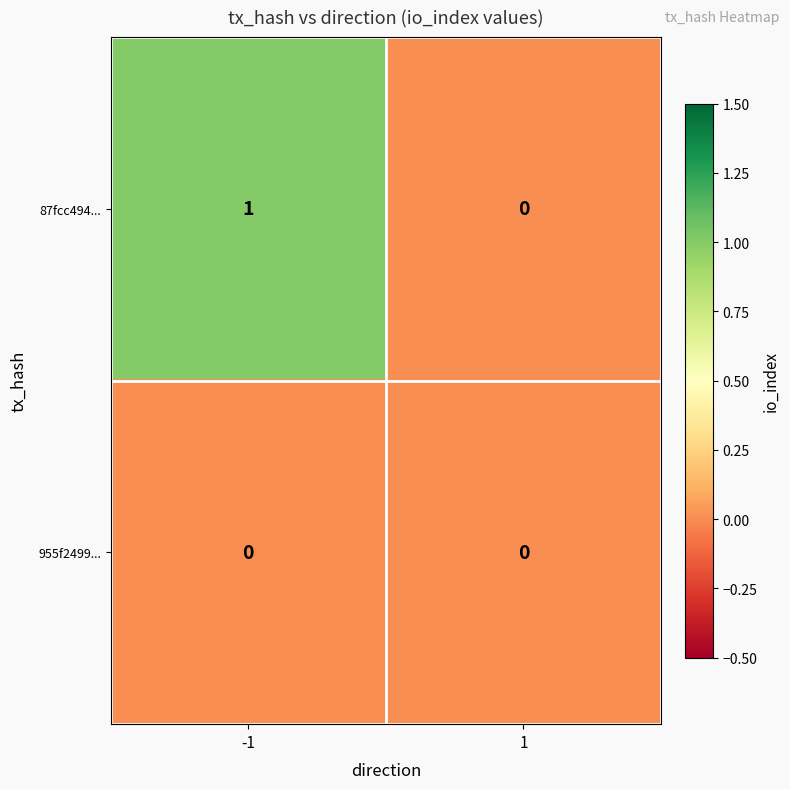

Between -1 and 1, which series saw the biggest shift?

87fcc494...